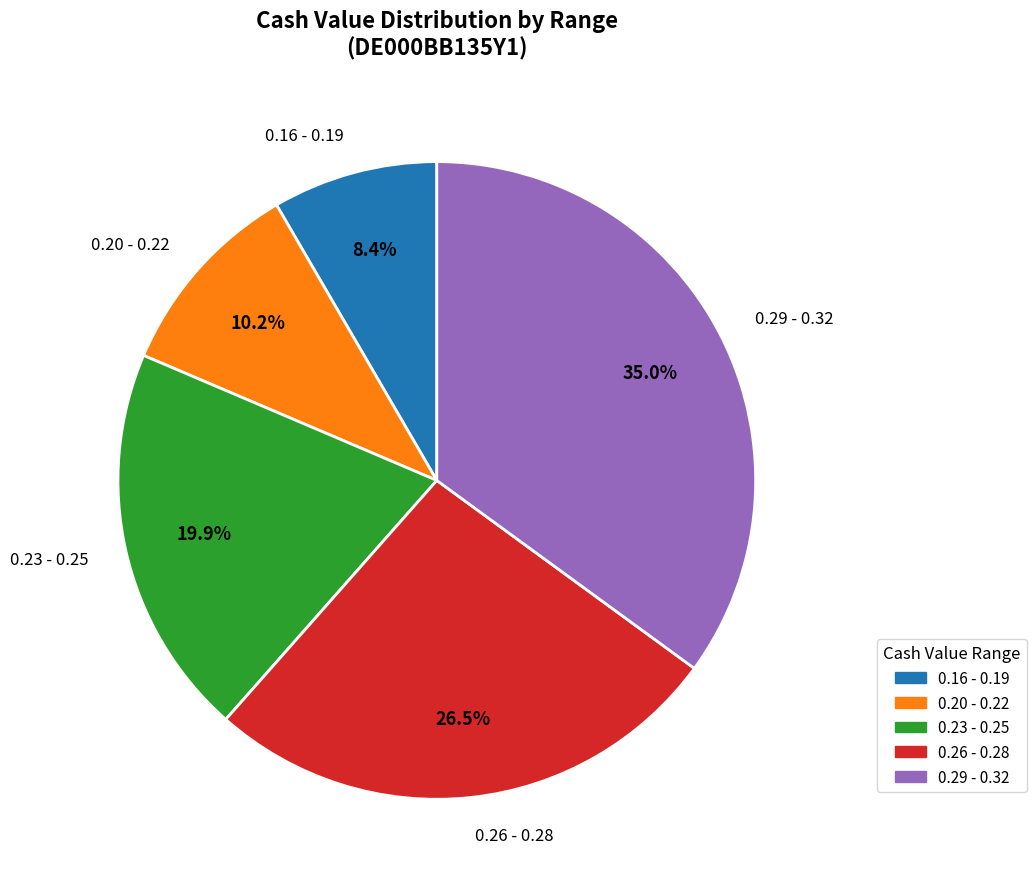

Is there any slice that represents more than half of the pie?

No